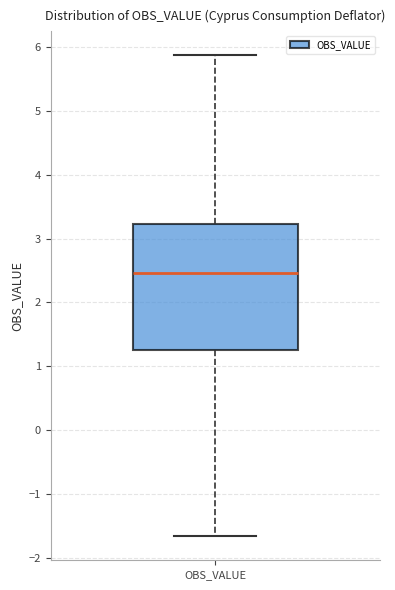

Where does the upper whisker of the box for OBS_VALUE end on the y-axis? The values are not printed on the chart, so give them approximately, as read against the axis.

5.9